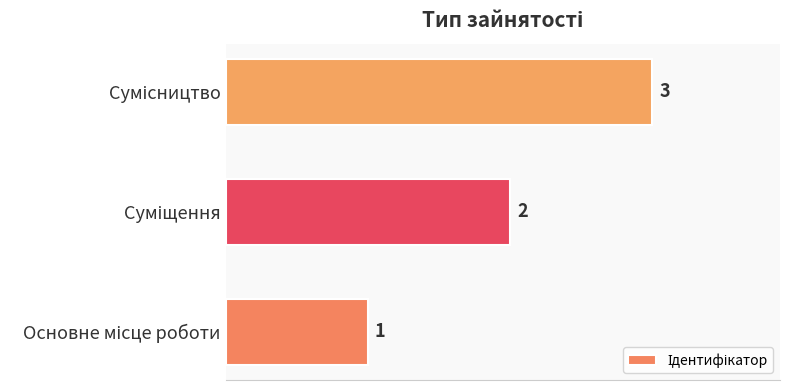

What is the maximum value shown in the chart?

3